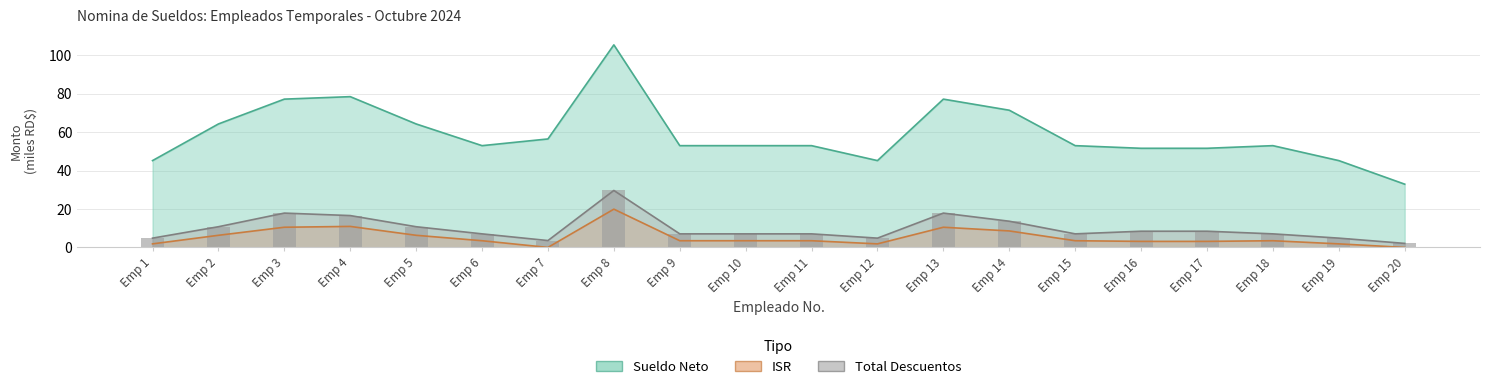

What is the difference between the highest and lowest values at Emp 4?

67.5